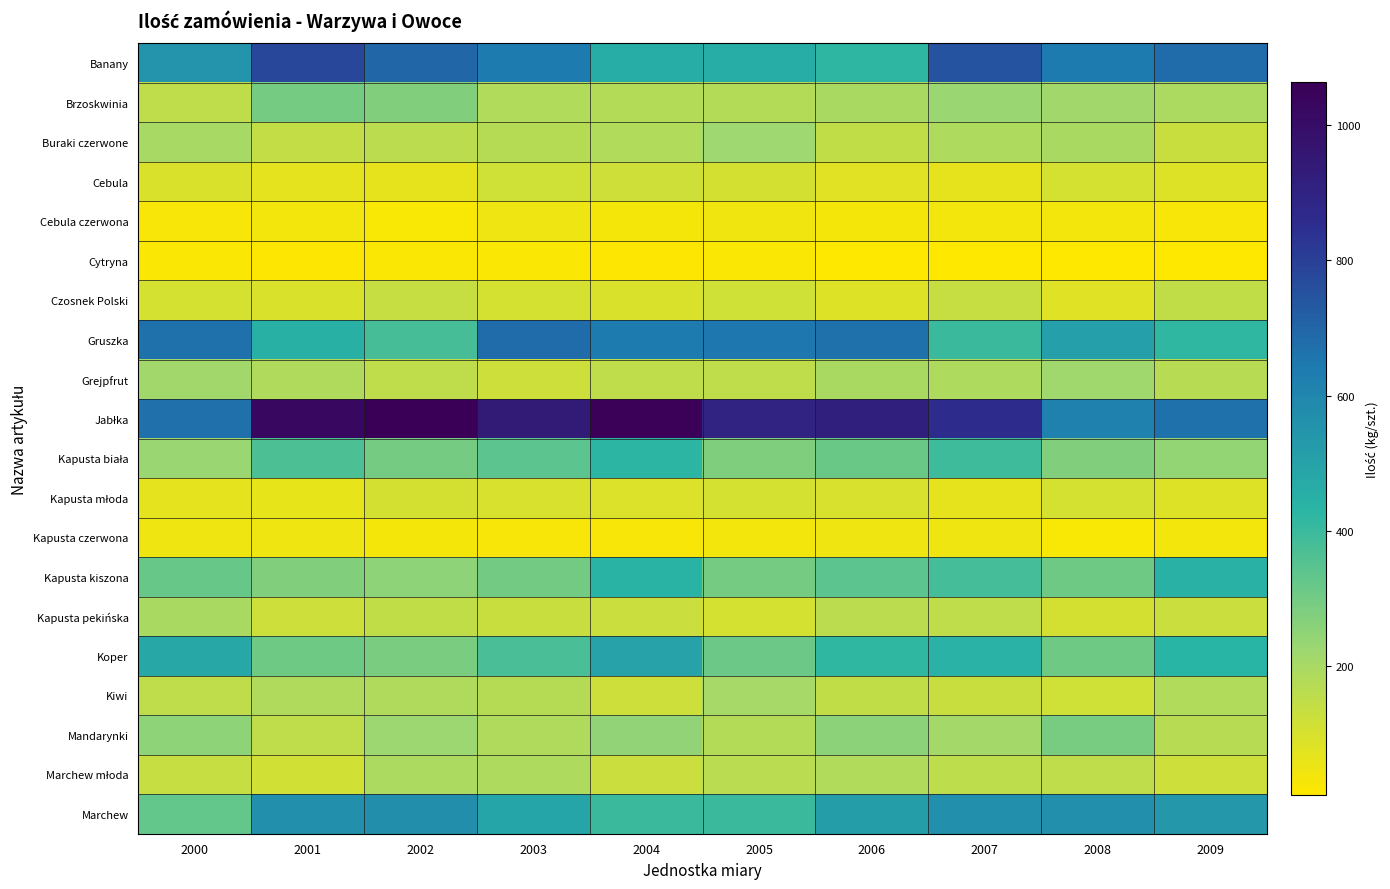

Rank the series by their maximum value, from lowest to highest.

Cytryna, Kapusta czerwona, Cebula czerwona, Kapusta młoda, Cebula, Czosnek Polski, Marchew młoda, Kapusta pekińska, Kiwi, Grejpfrut, Buraki czerwone, Mandarynki, Brzoskwinia, Kapusta biała, Kapusta kiszona, Koper, Marchew, Gruszka, Banany, Jabłka